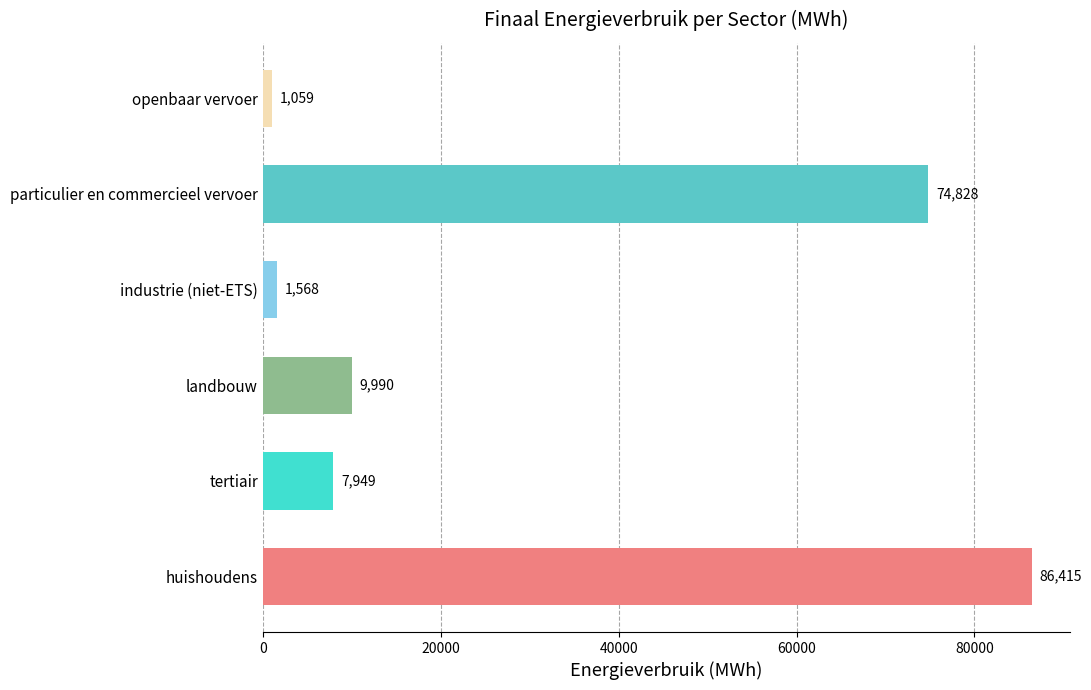

Which category has the lowest value across all series?

openbaar vervoer